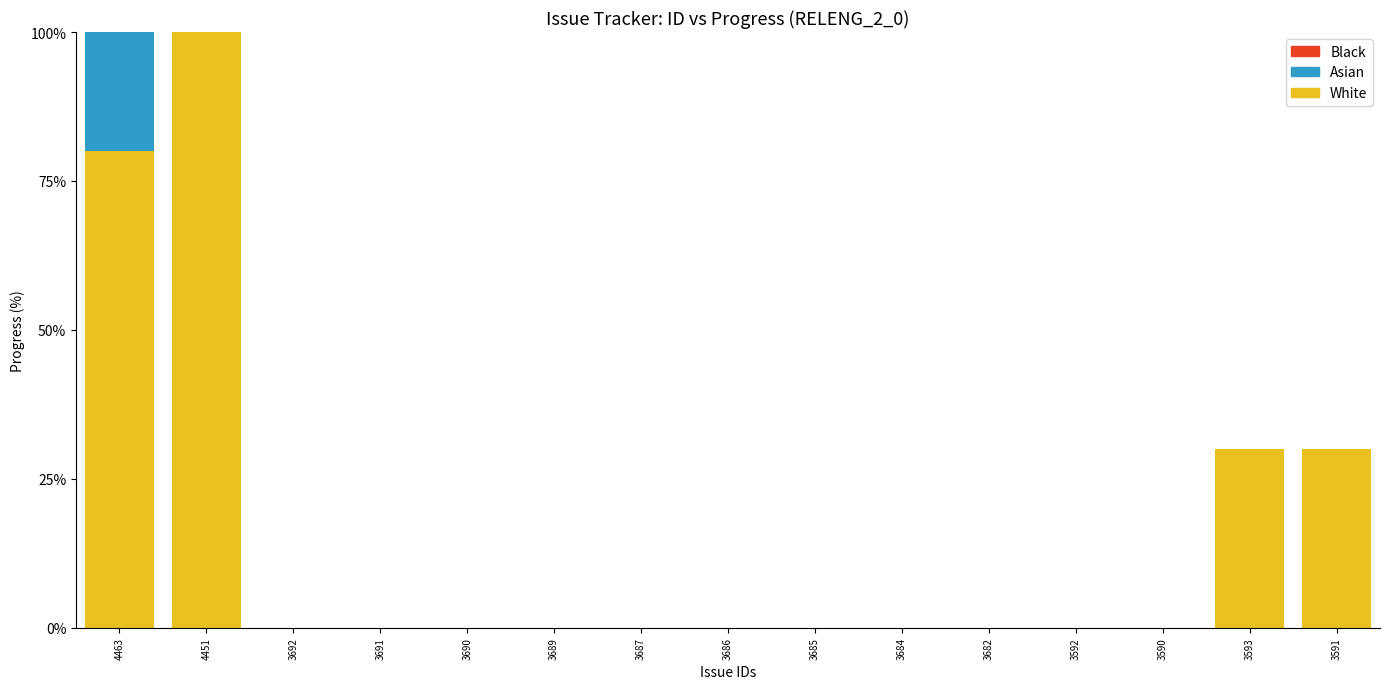

Is it true that Asian equals 22 at 3689?

False